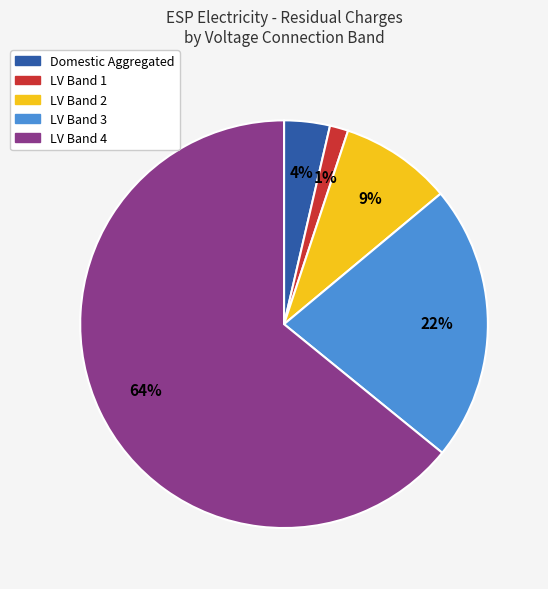

Is the sum of LV Band 4 and LV Band 2 greater than half?

Yes